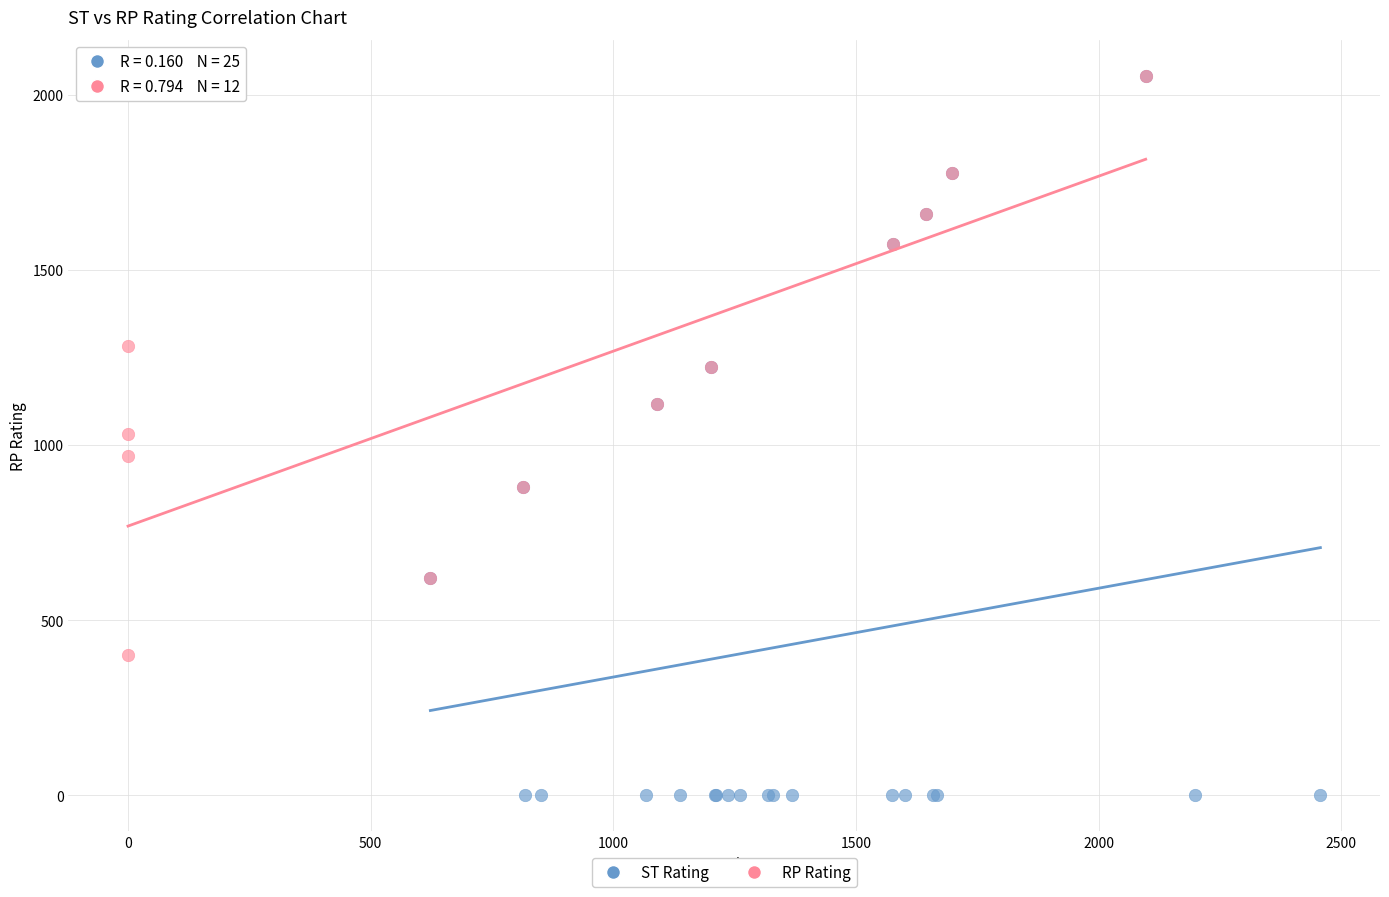

What are all the series names shown in the legend?

ST Rating, RP Rating